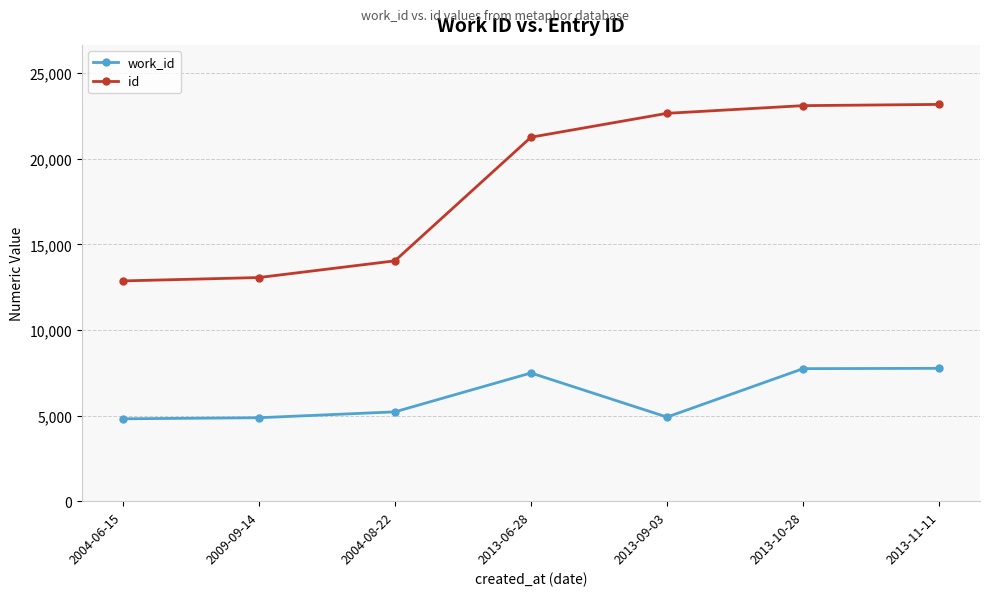

Which series changed the most between 2013-09-03 and 2013-10-28?

work_id